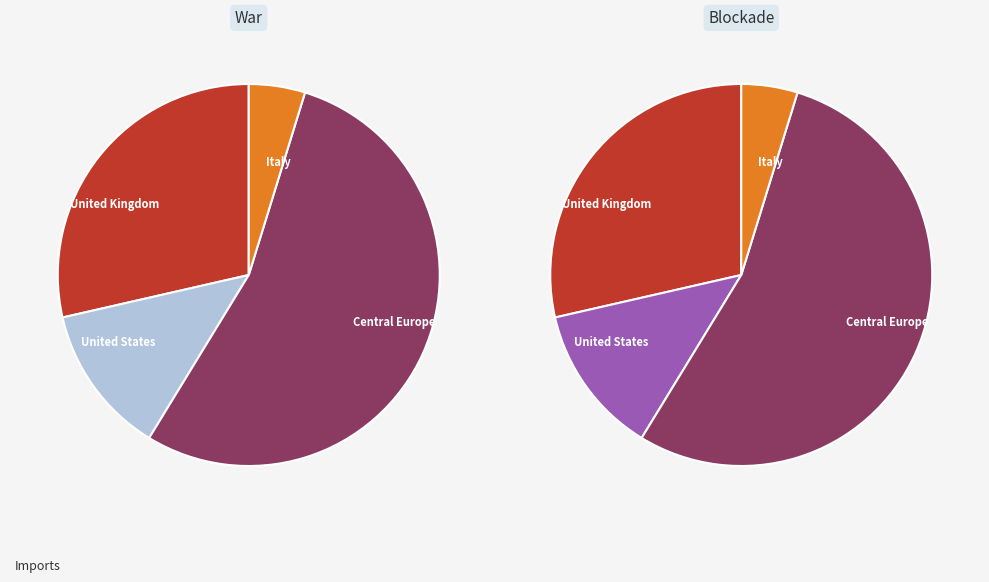

To the nearest percent, what is the difference between the ã¤c and º¤¡ slice percentages?

41%